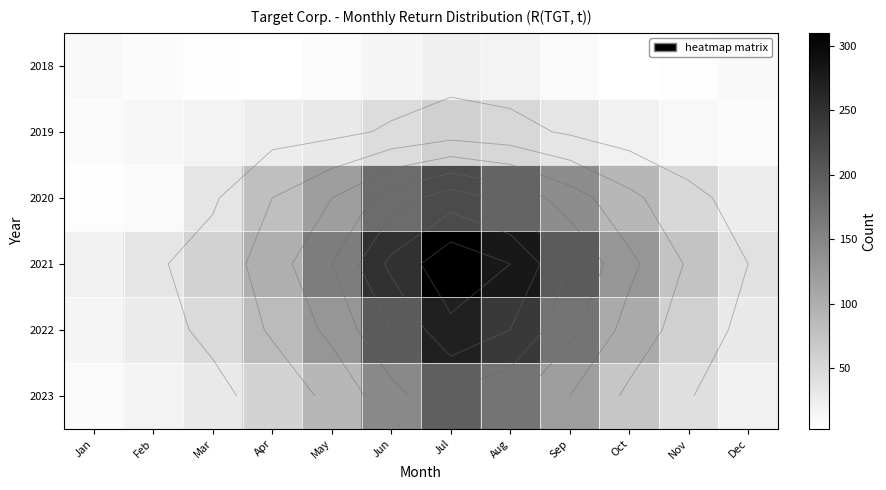

What is the maximum value shown in the chart?

310